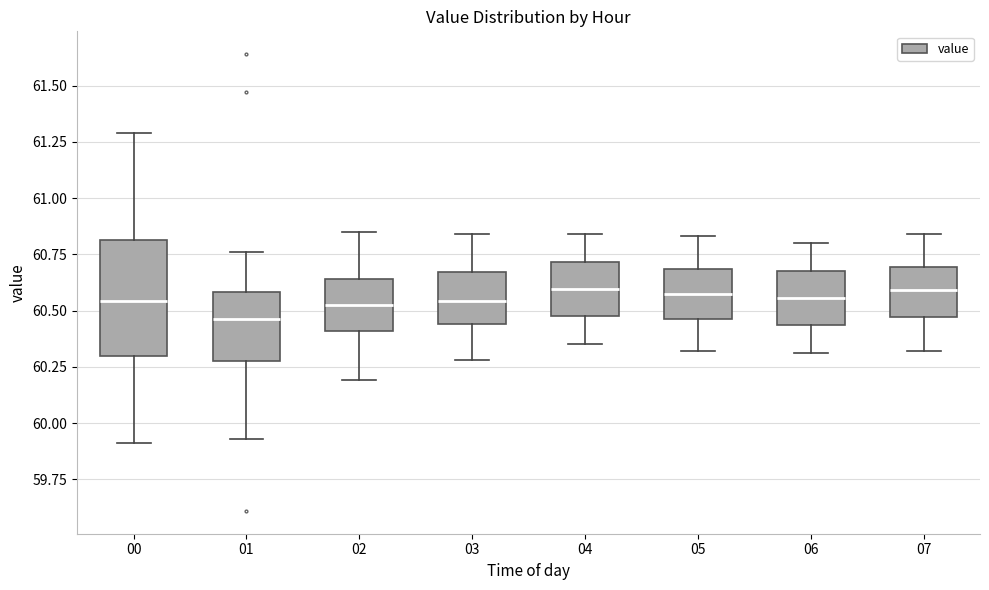

Reading left to right, read every box against the y-axis: the position of its median line, the range the box covers, and the ends of its whiskers. The values are not printed on the chart, so give them approximately, as read against the axis.

00: median 60.55, box 60.30 to 60.80, whiskers 59.90 to 61.30
01: median 60.45, box 60.30 to 60.60, whiskers 59.95 to 60.75
02: median 60.55, box 60.40 to 60.65, whiskers 60.20 to 60.85
03: median 60.55, box 60.45 to 60.65, whiskers 60.30 to 60.85
04: median 60.60, box 60.50 to 60.70, whiskers 60.35 to 60.85
05: median 60.60, box 60.45 to 60.70, whiskers 60.30 to 60.85
06: median 60.55, box 60.45 to 60.70, whiskers 60.30 to 60.80
07: median 60.60, box 60.45 to 60.70, whiskers 60.30 to 60.85